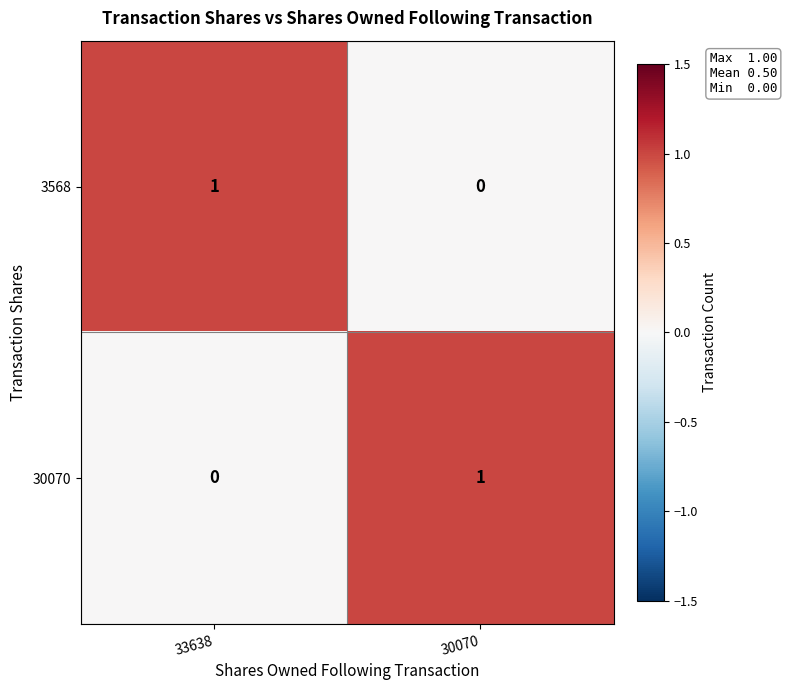

What is the greatest value displayed?

1